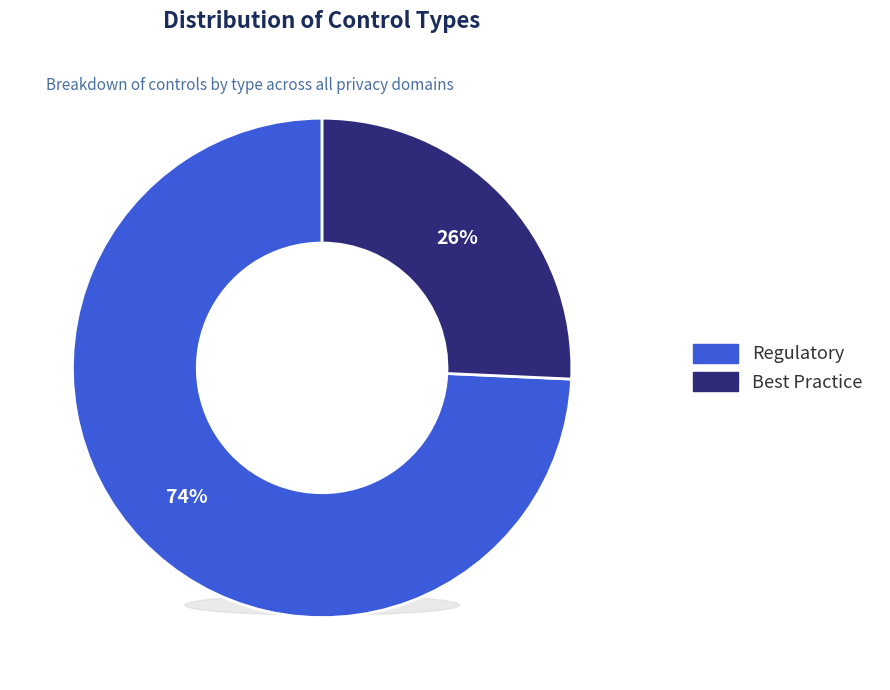

What is the majority slice?

Regulatory